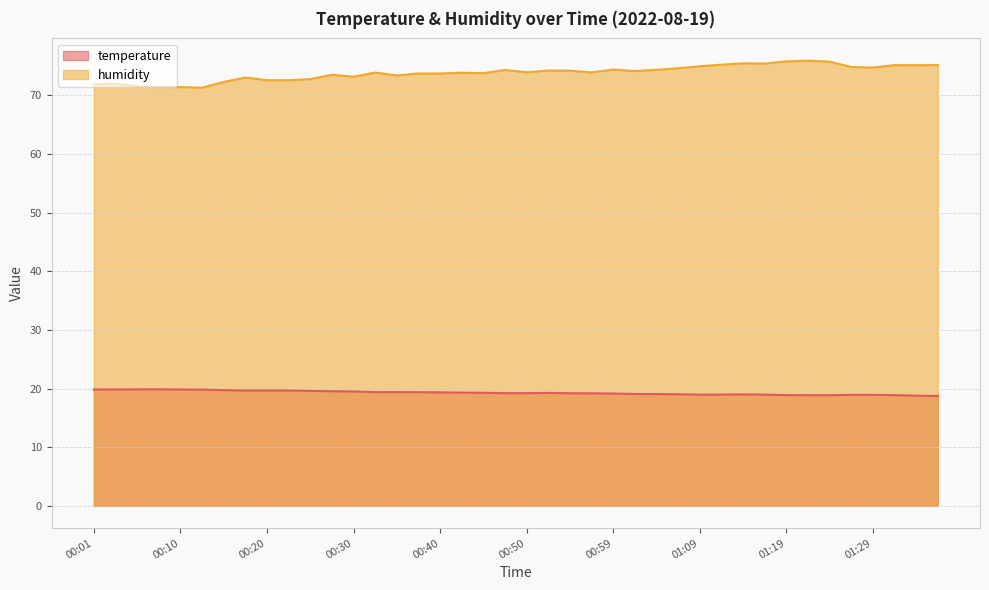

What is the label of the 38th point from the right?

00:06